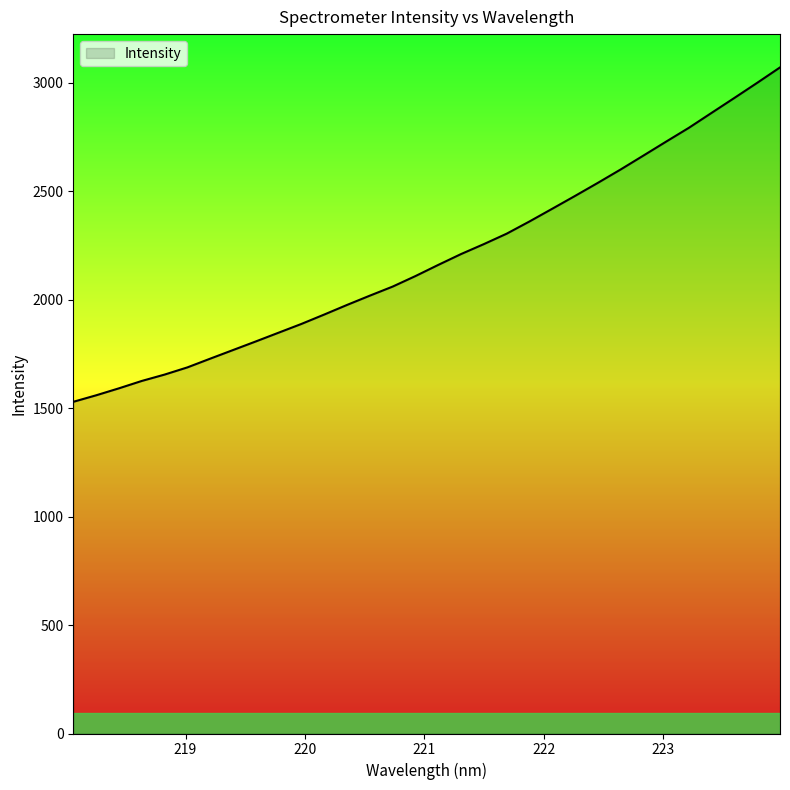

What is the difference between the maximum and minimum values?

1541.3